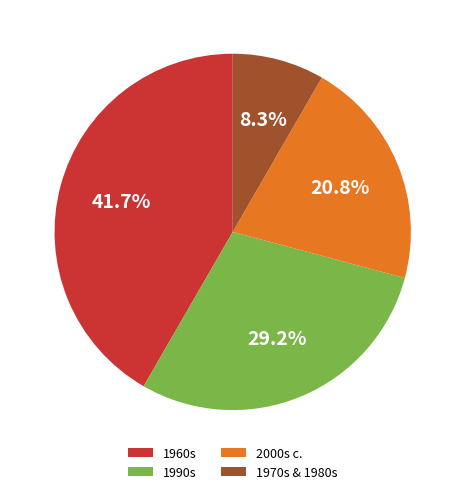

Between 1960s and 2000s c., which is larger?

1960s